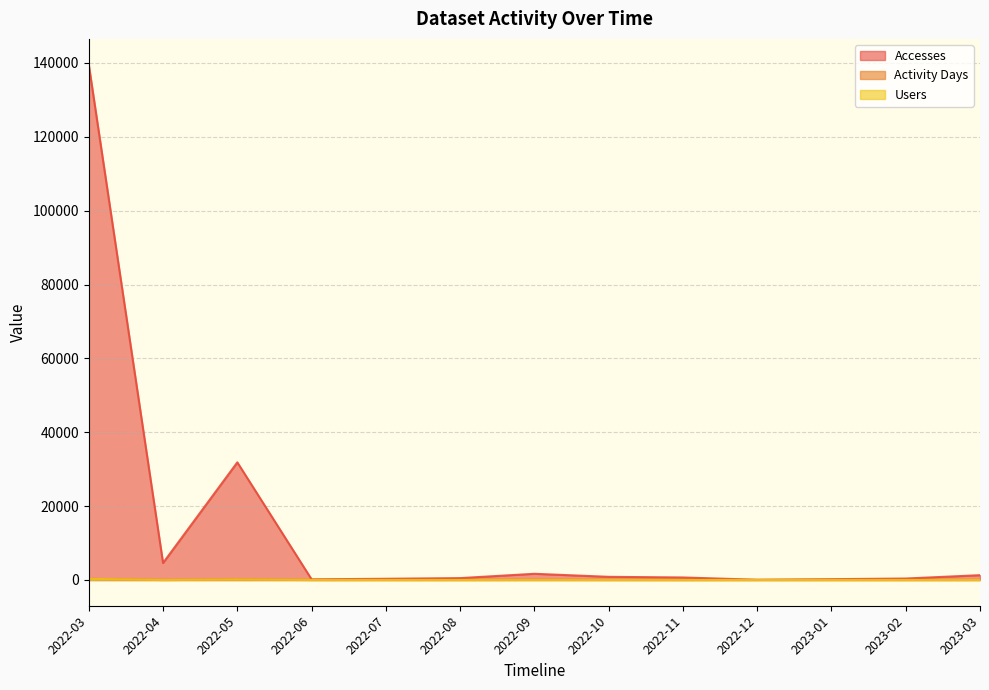

True or false: Accesses and Users intersect in this chart.

False